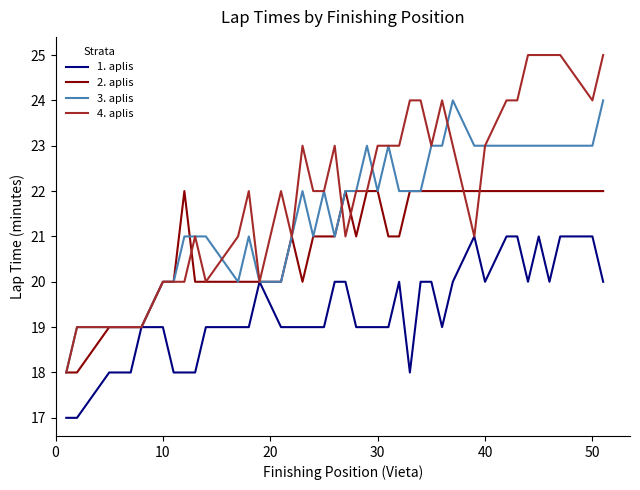

How many lines are shown in the chart?

4